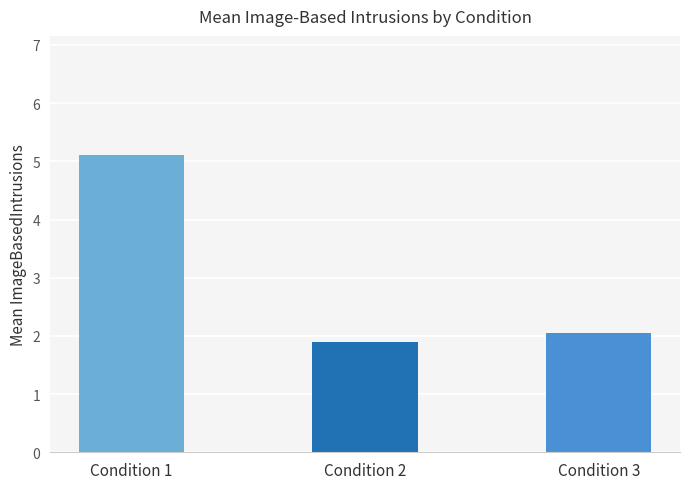

What is the value of the 2nd bar from the left?

1.9